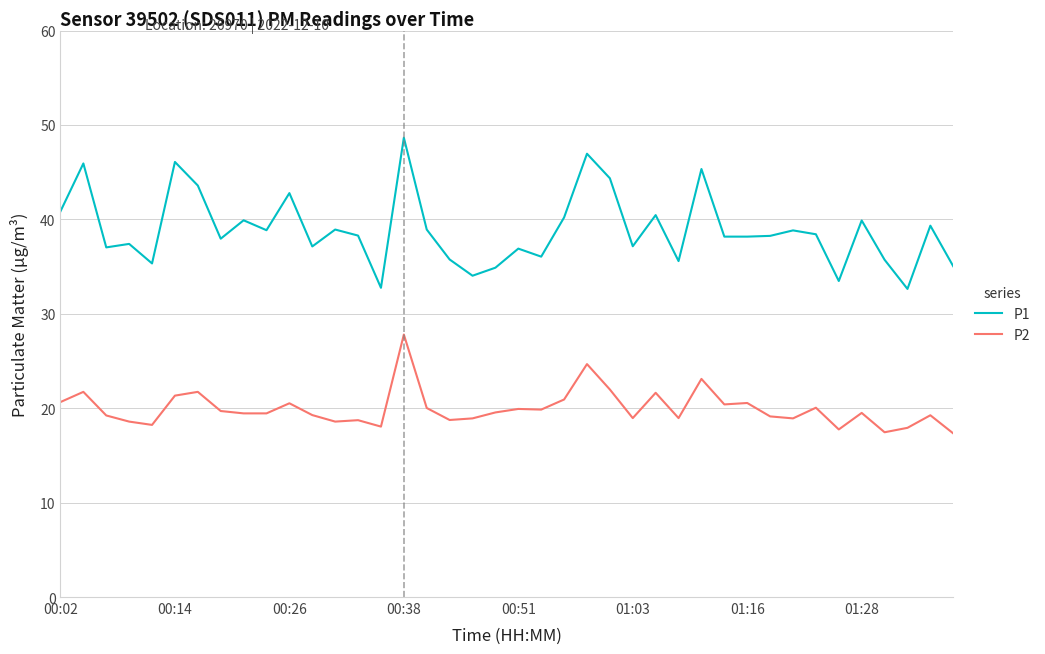

List the series in order of their overall mean, highest first.

P1, P2